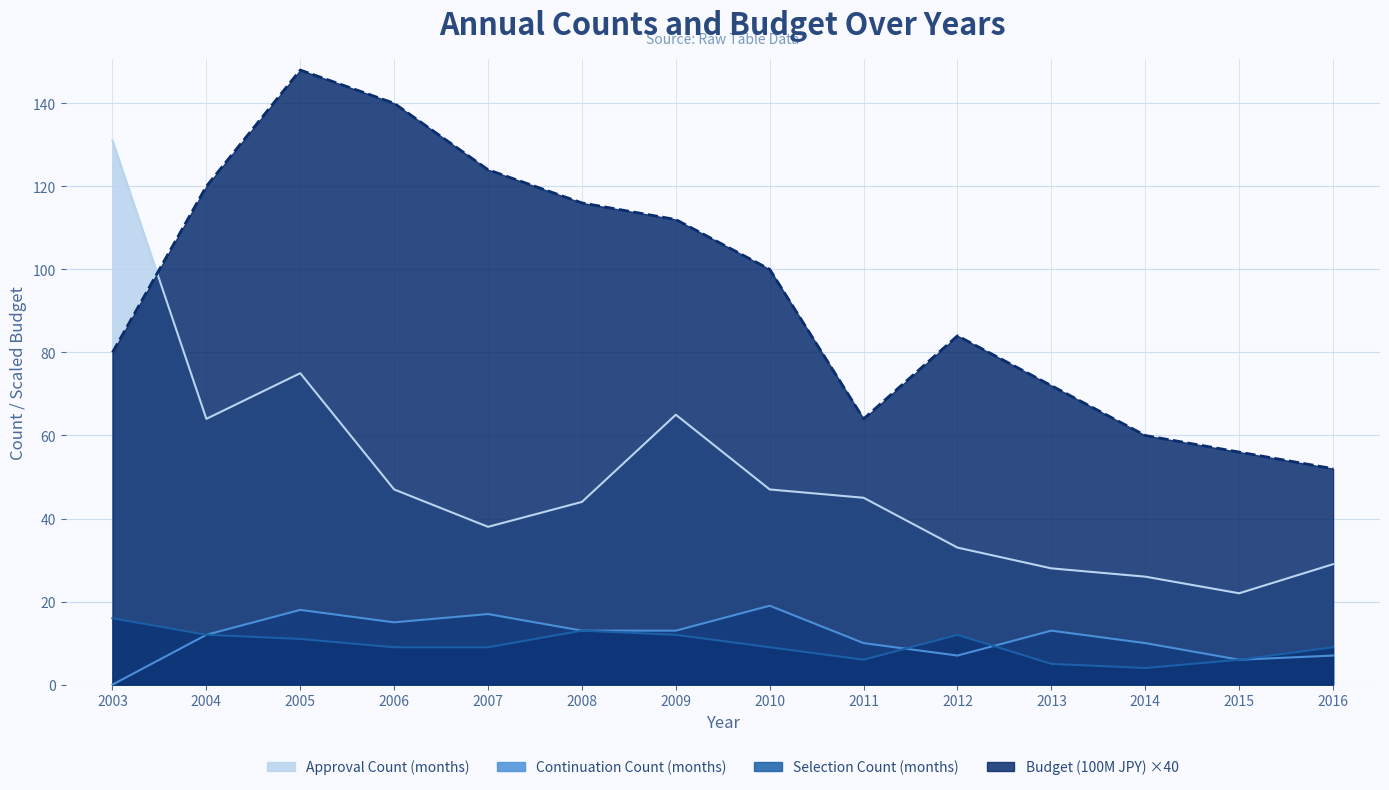

How many lines are shown in the chart?

4